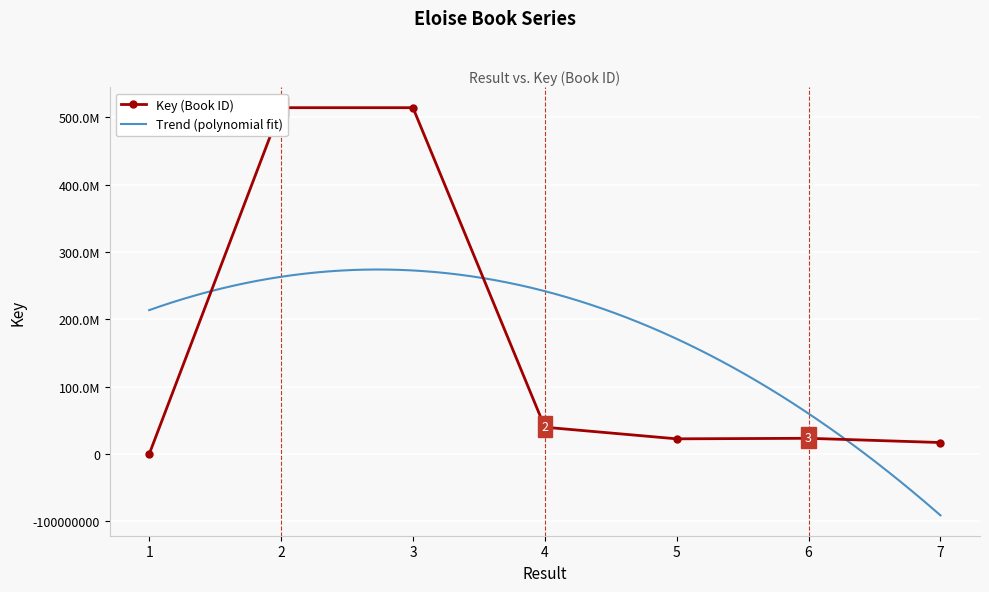

What is the value of the 7th point from the left?

17159262